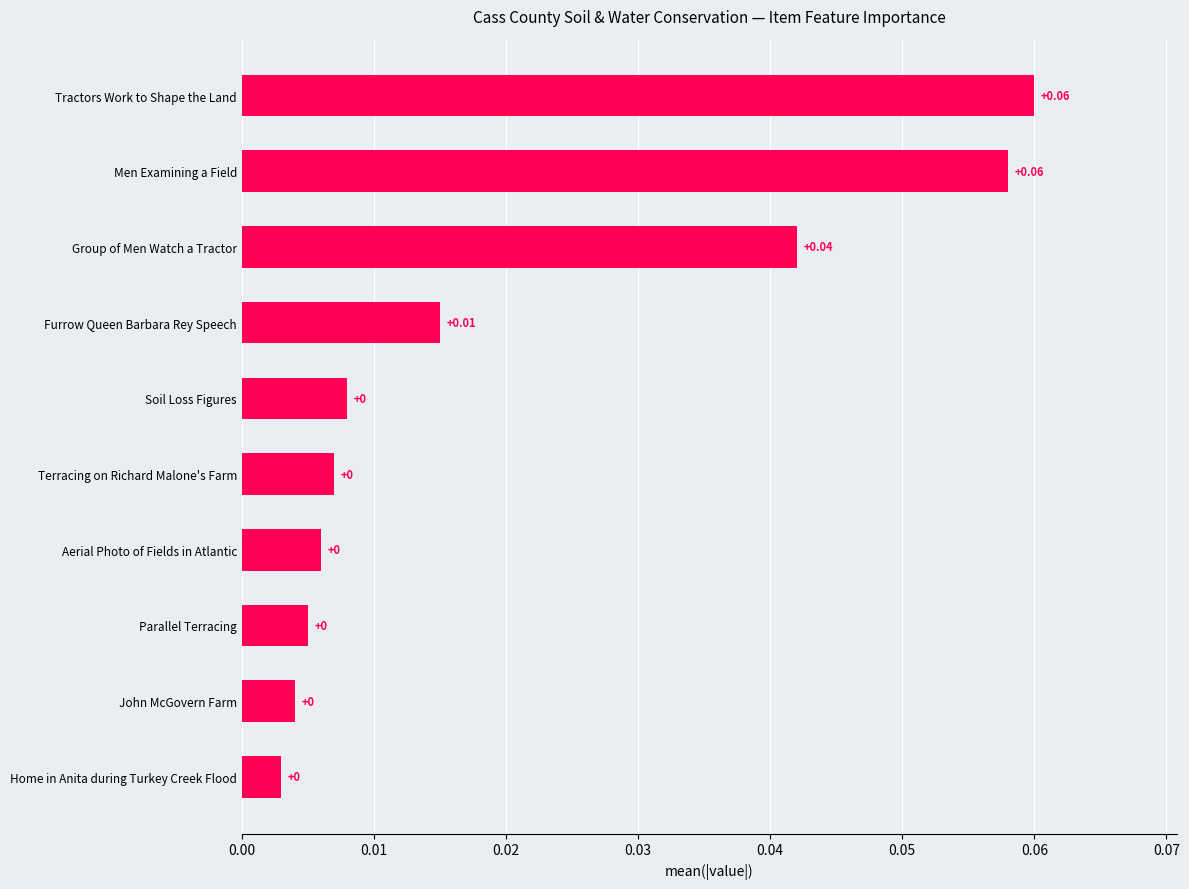

Does the chart contain stacked bars?

No